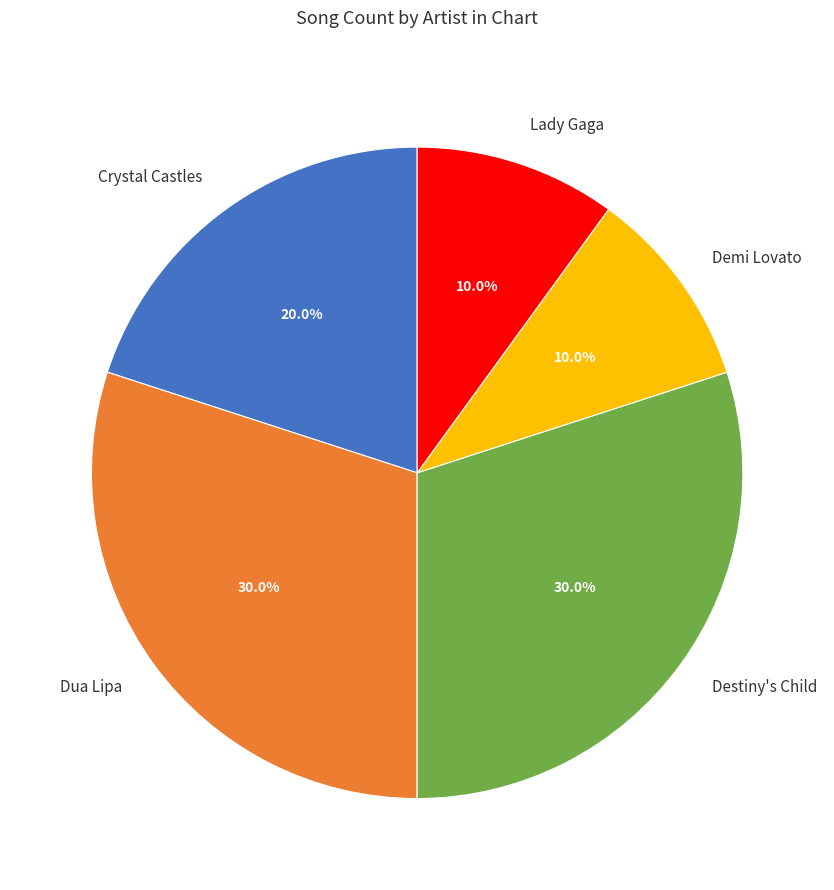

True or false: Lady Gaga accounts for 1% of the total.

False